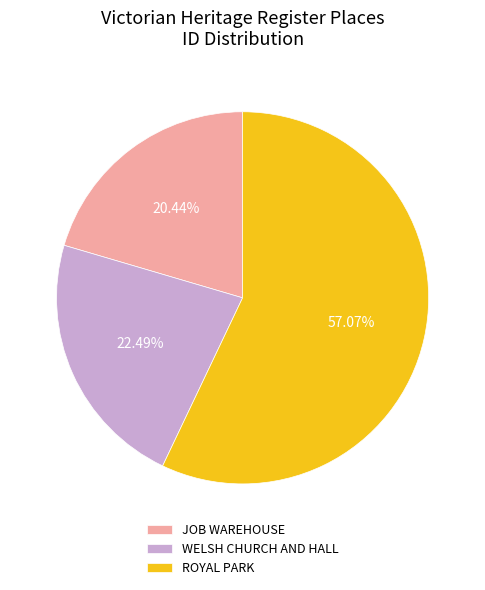

To the nearest percent, what is the average slice percentage?

33%